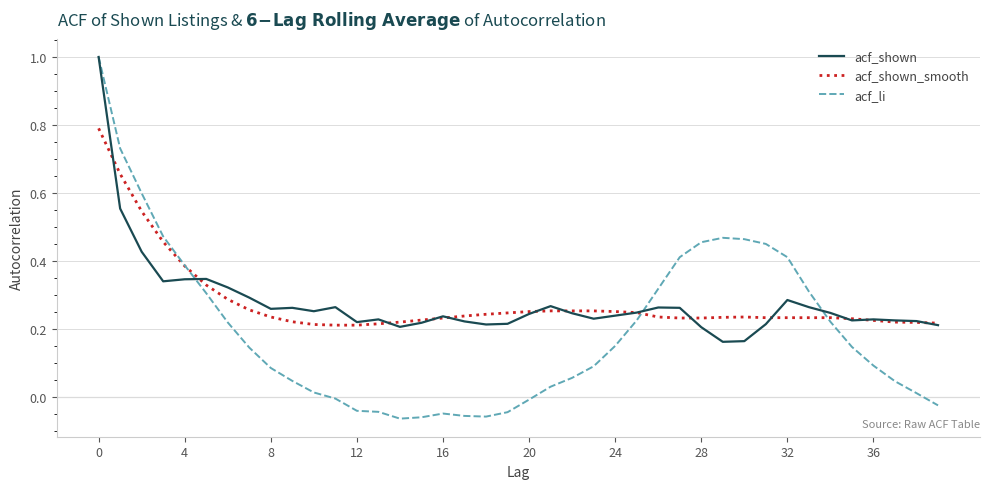

What is the maximum value for acf_shown?

1.0